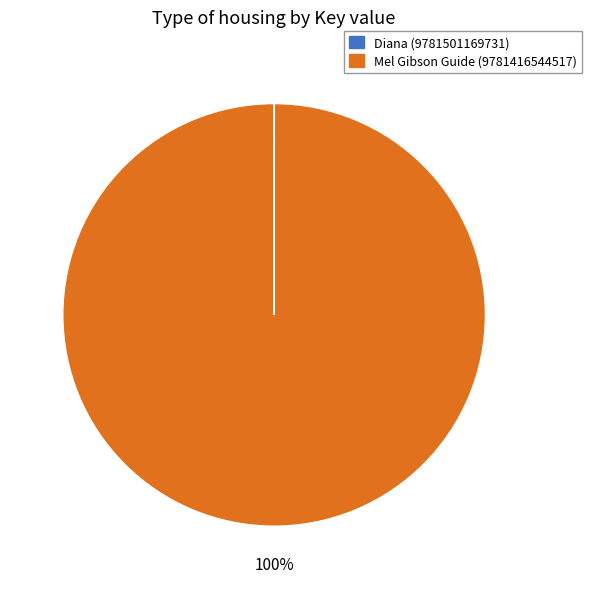

Which category accounts for the majority?

Mel Gibson Guide (9781416544517)